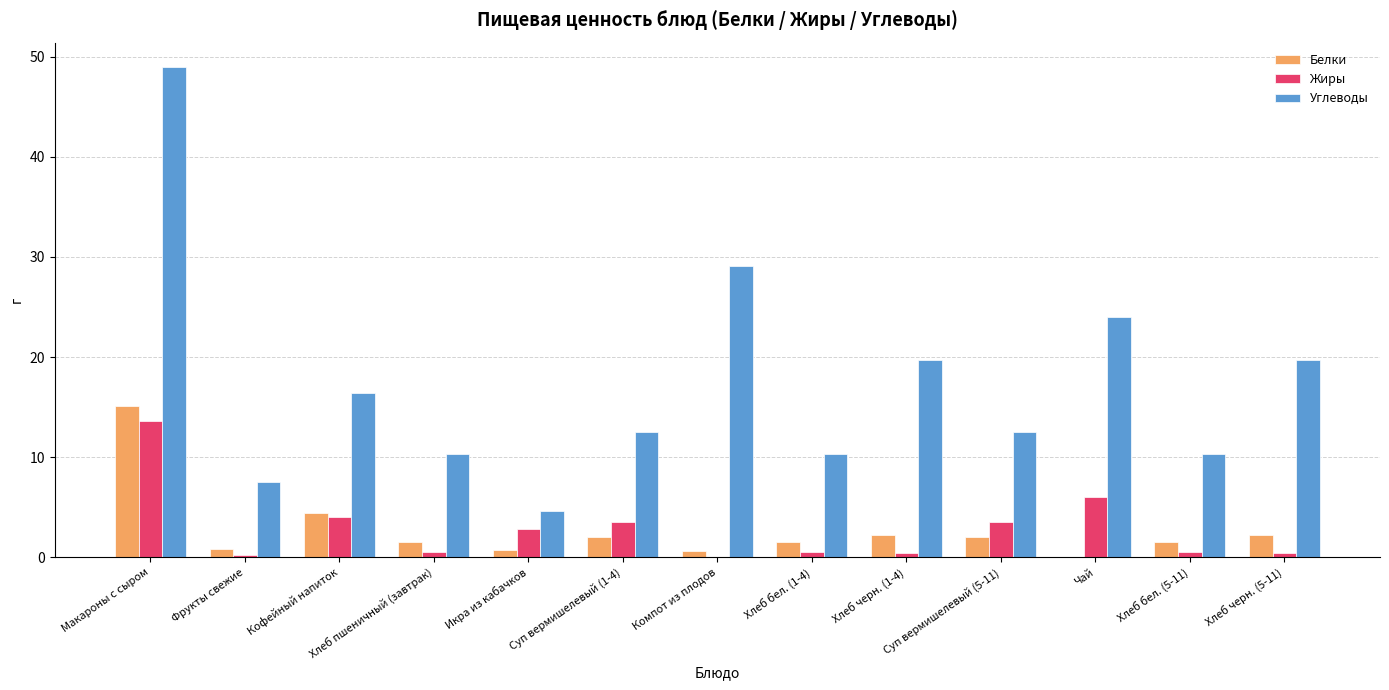

What is the total value across all series at Макароны с сыром?

77.7